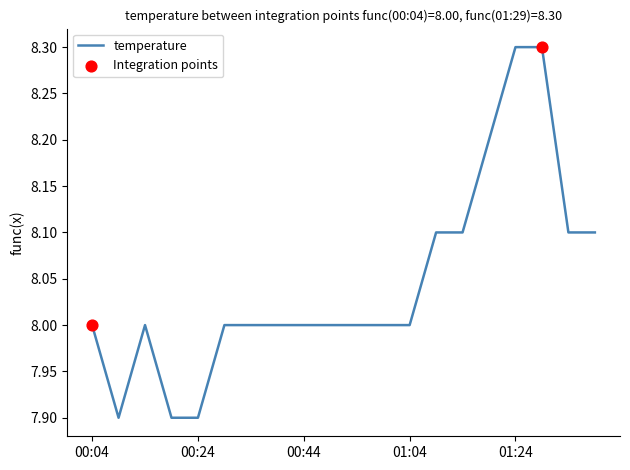

What is the minimum value shown in the chart?

7.9